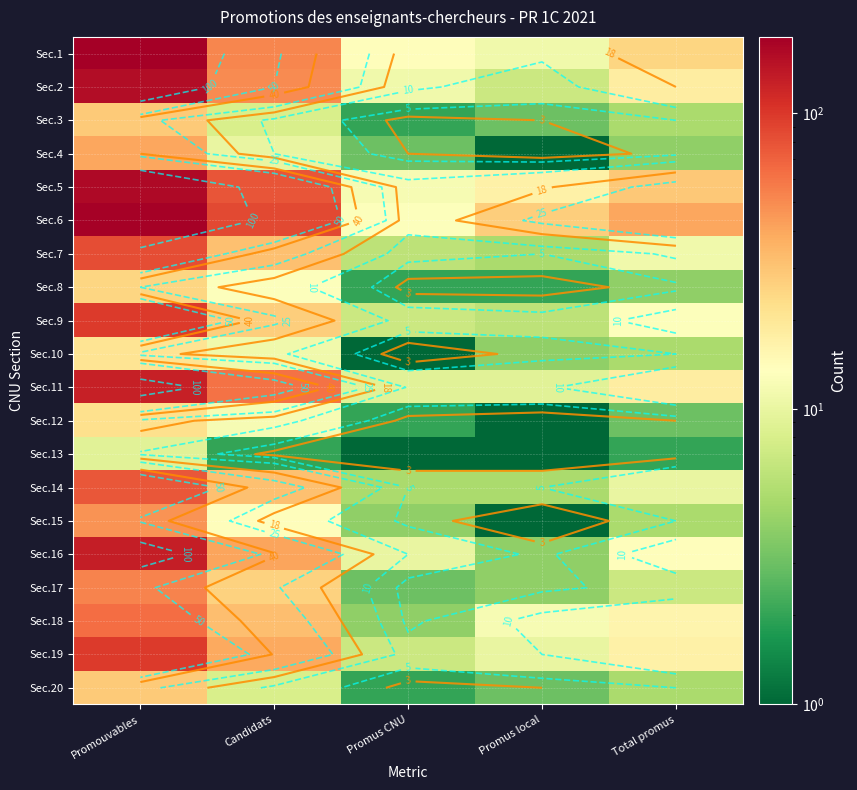

Read the Sec.7 value at Candidats, to the nearest 10.

30